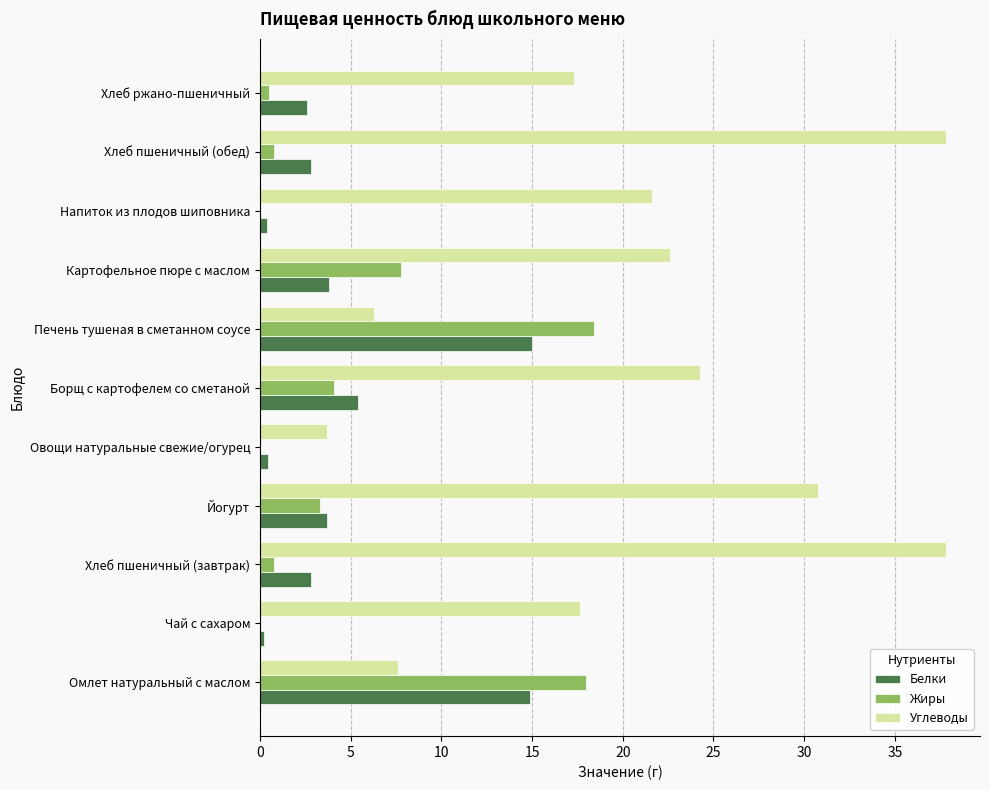

Which series has the largest total across all categories?

Углеводы